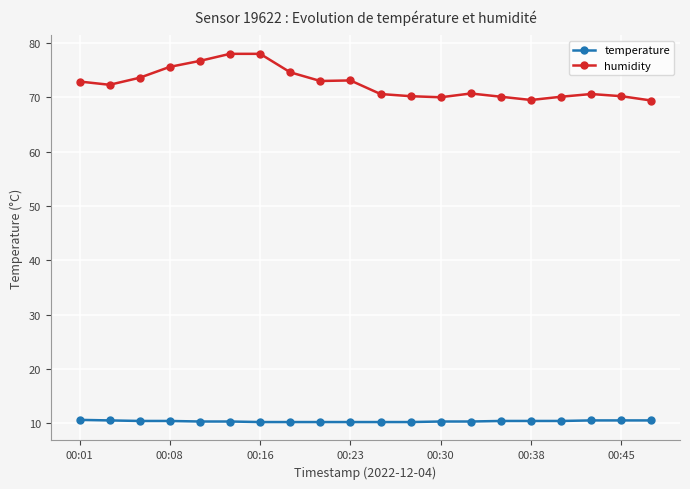

What is the value of the temperature point at the 5th from the left?

10.3